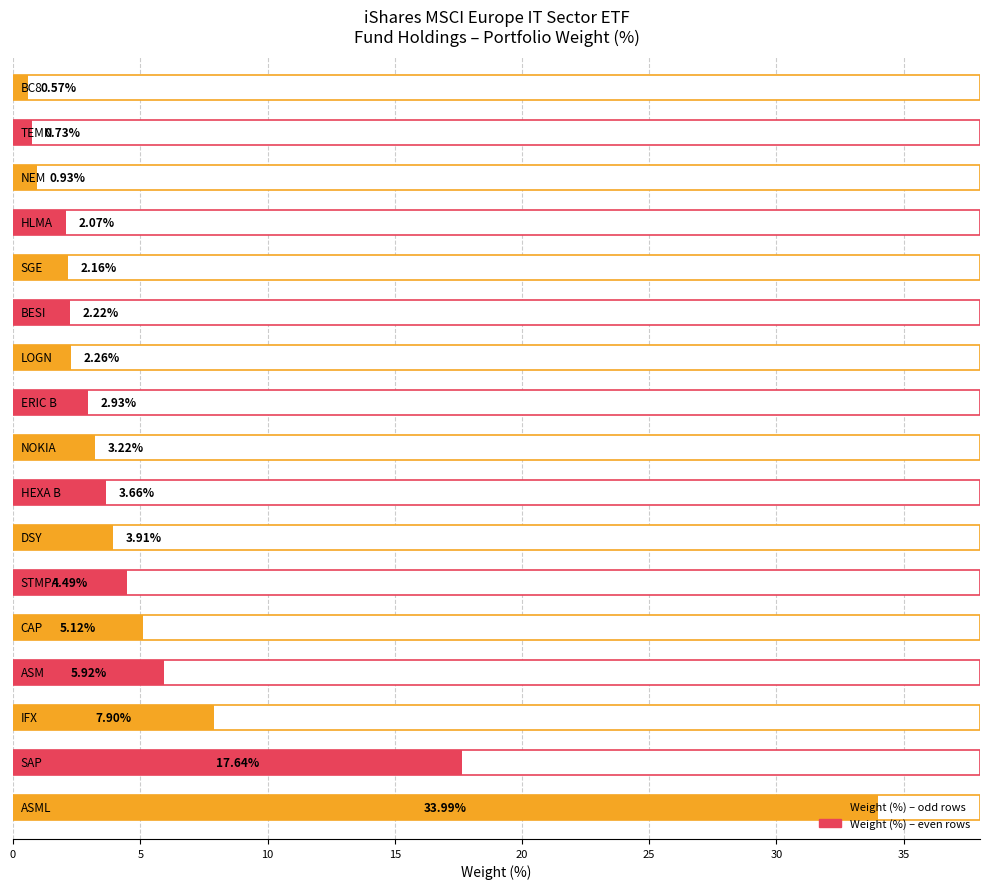

What is the smallest value displayed?

0.6